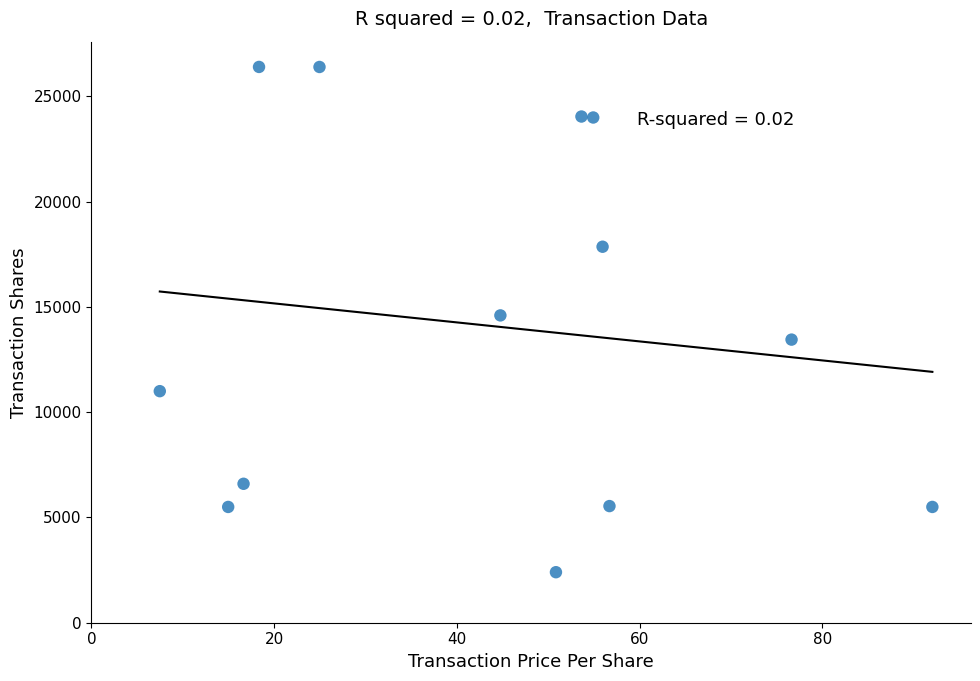

What is the range of Y values (max minus min)?

24002